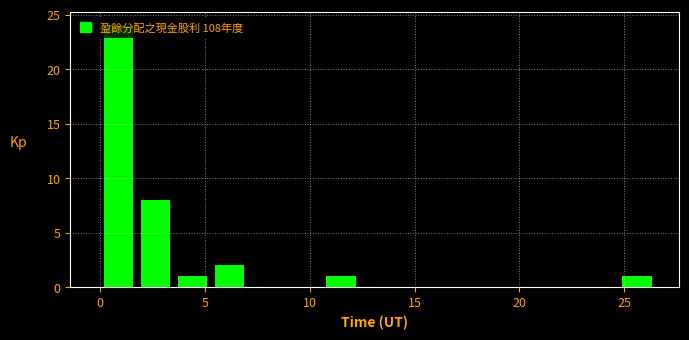

Around what value on the x-axis is the tallest bar? Give the approximate position of its centre, as read against the axis.

1.0